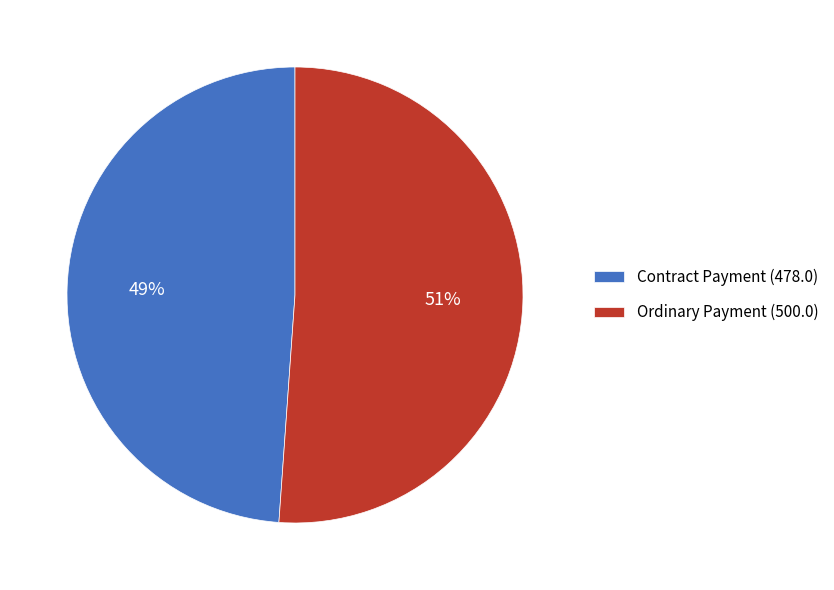

Is it true that Ordinary Payment (500.0) is 58% of the pie?

False